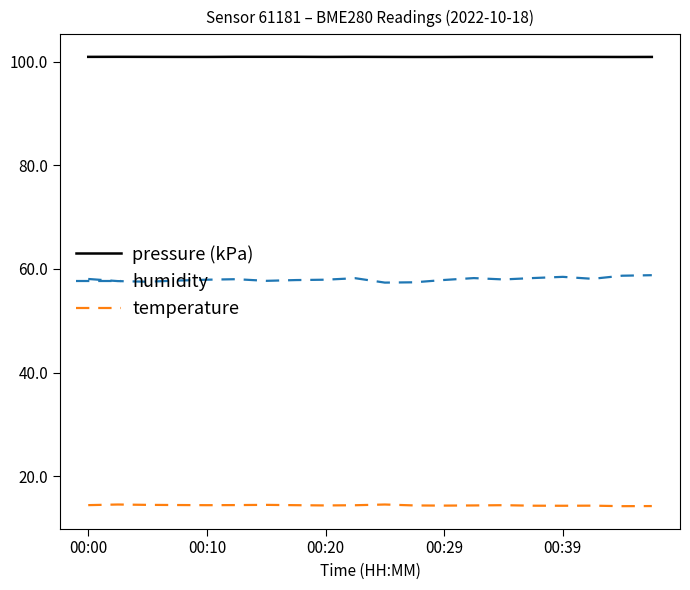

True or false: temperature and humidity cross at least once.

False